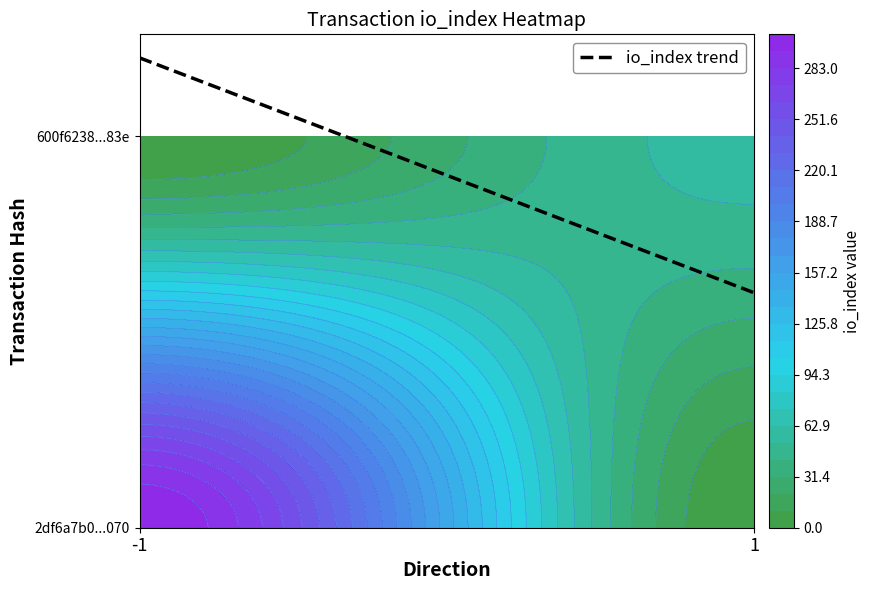

List the series in order of their overall mean, lowest first.

600f62386e15cdd54389c4231ec674a6928fb83, 2df6a7b0d5a4ae193a3a6a50ecd41ee649ac070